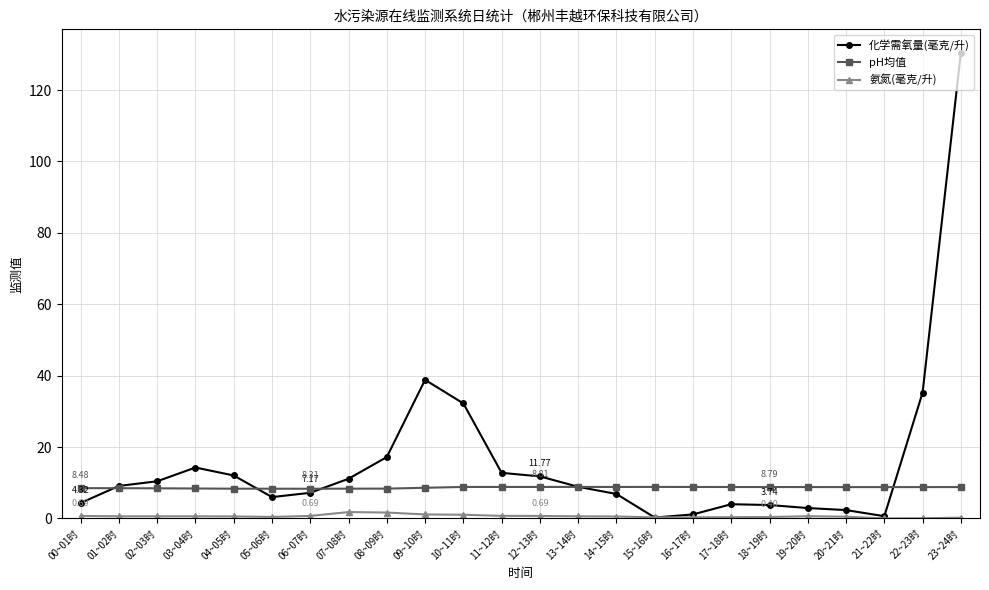

True or false: pH均值 has more than 1 interior local peaks.

True